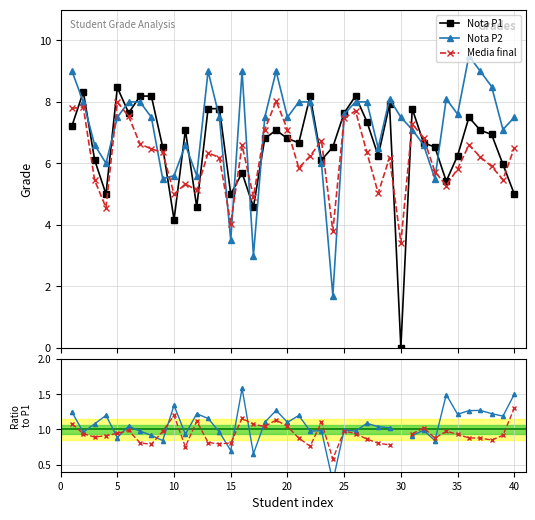

Count the number of data series in this chart.

5